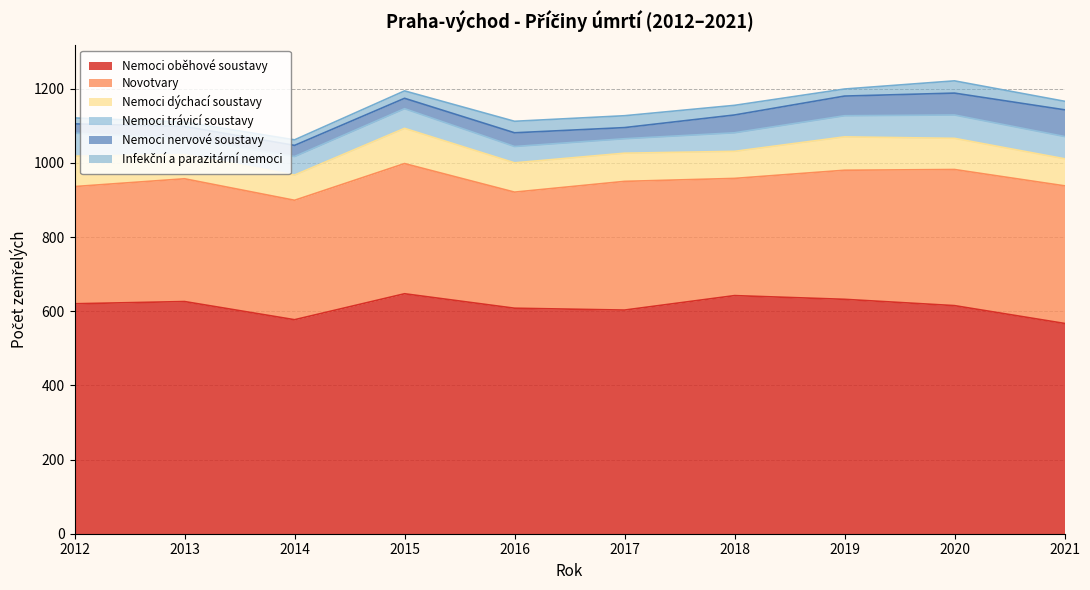

True or false: Infekční a parazitární nemoci has more than 2 points higher than both neighbors.

False